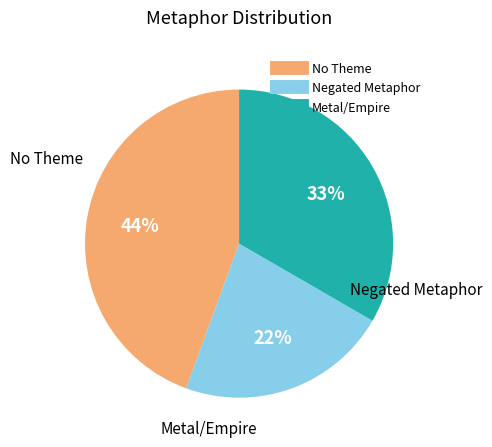

To the nearest percent, what is the difference between the largest and smallest slice percentages?

22%